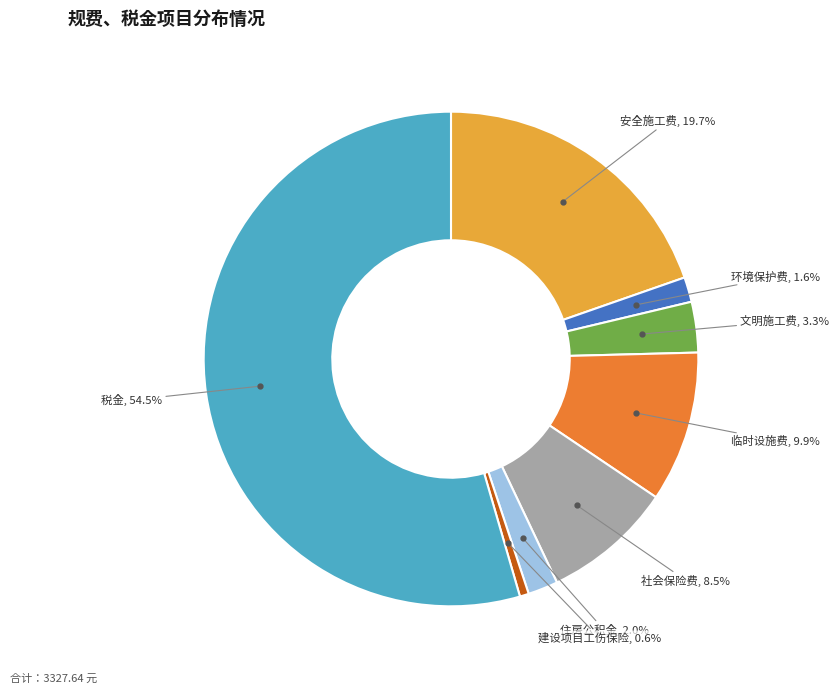

Is there any slice that represents more than half of the pie?

Yes